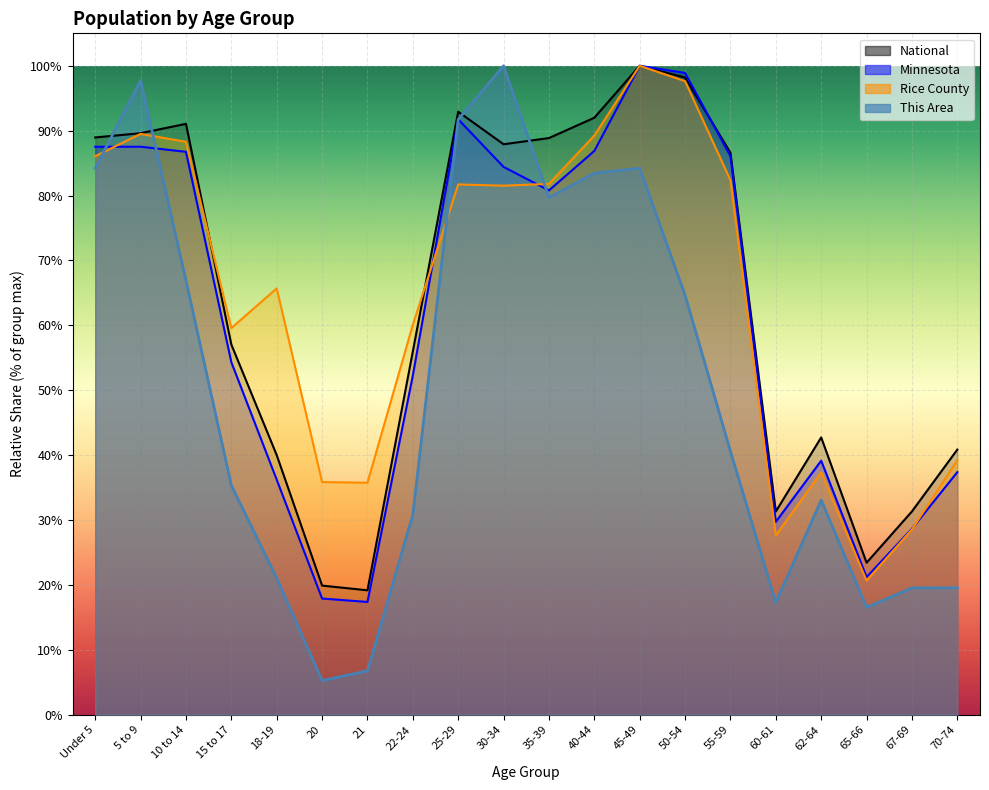

Read the National value at 5 to 9.

89.6